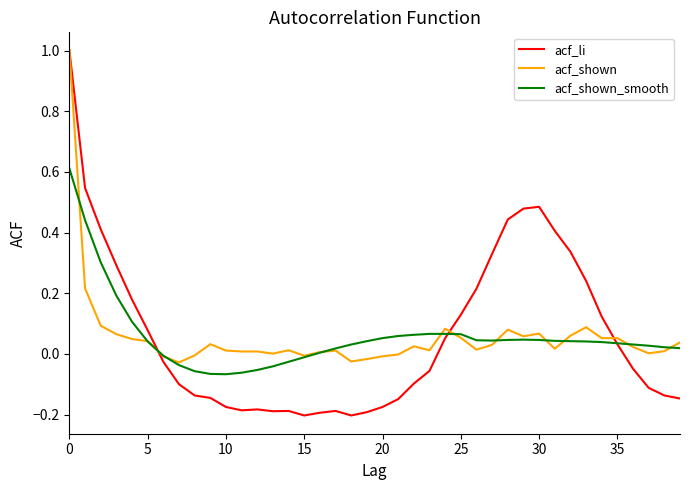

What is the highest value of the acf_li series?

1.0